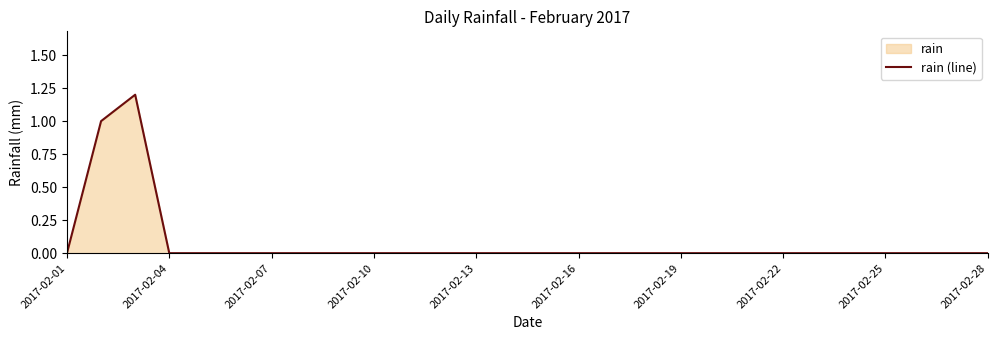

The chart shows a value of 0.8 at 2017-02-16. True or false?

False